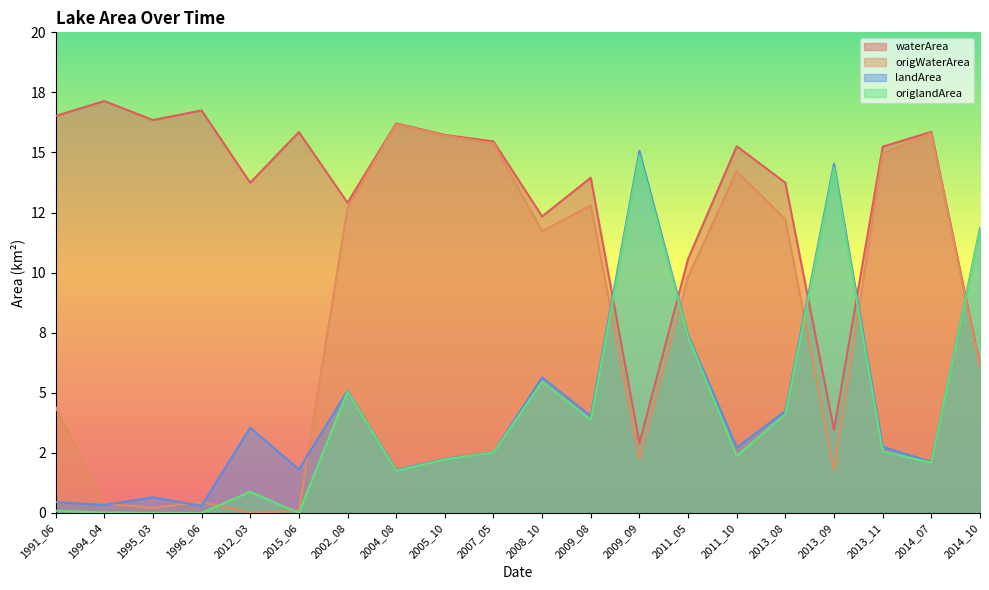

Which series has the largest total across all categories?

waterArea